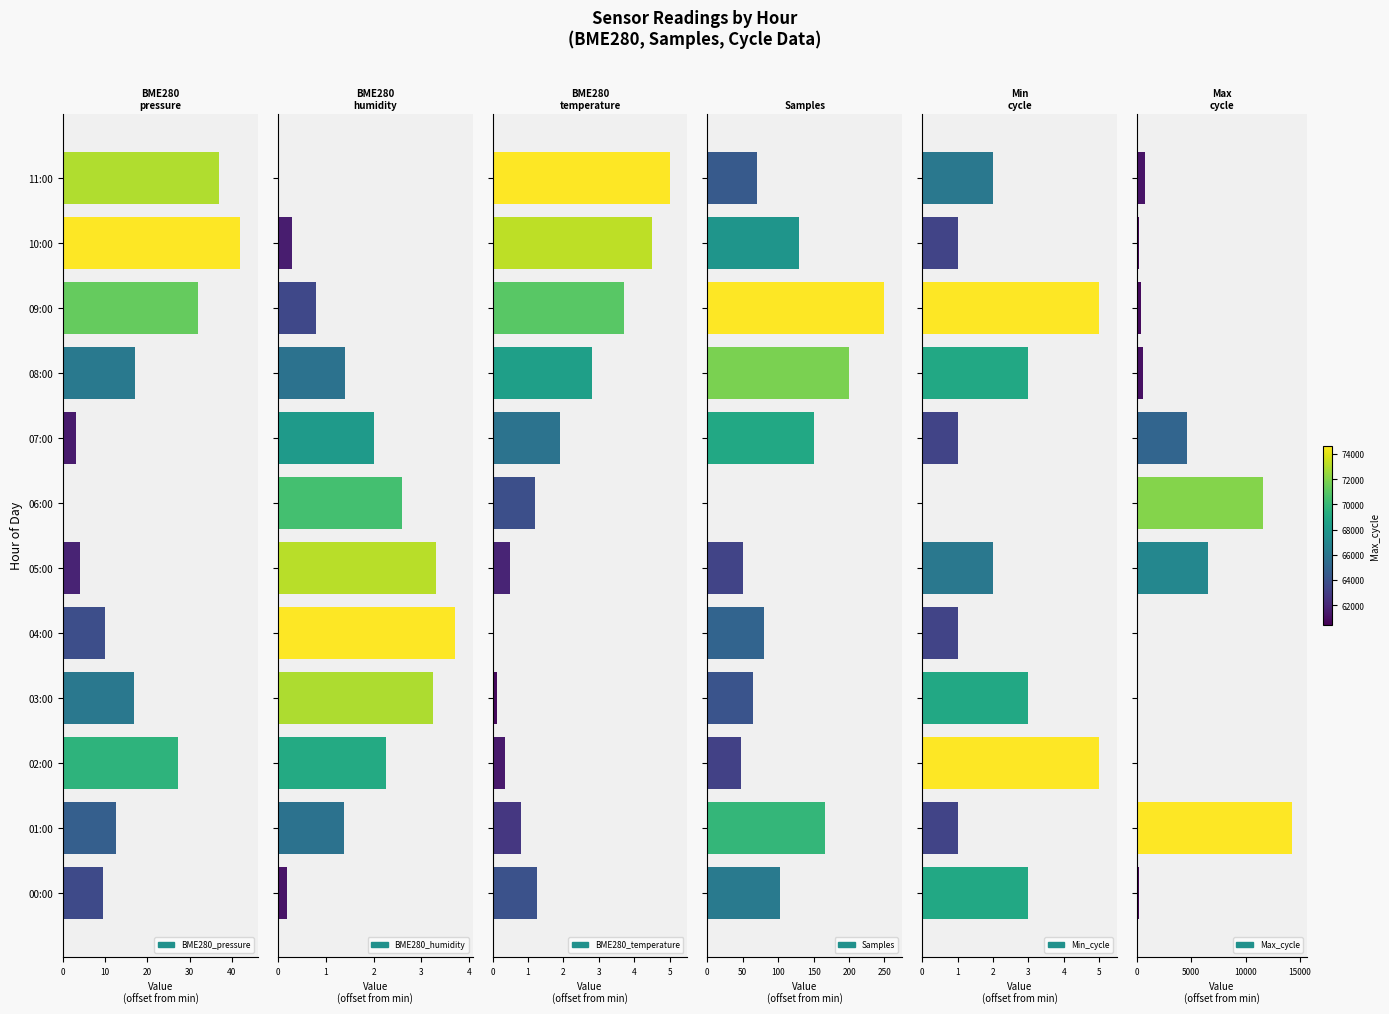

How many categories are shown in the chart?

12